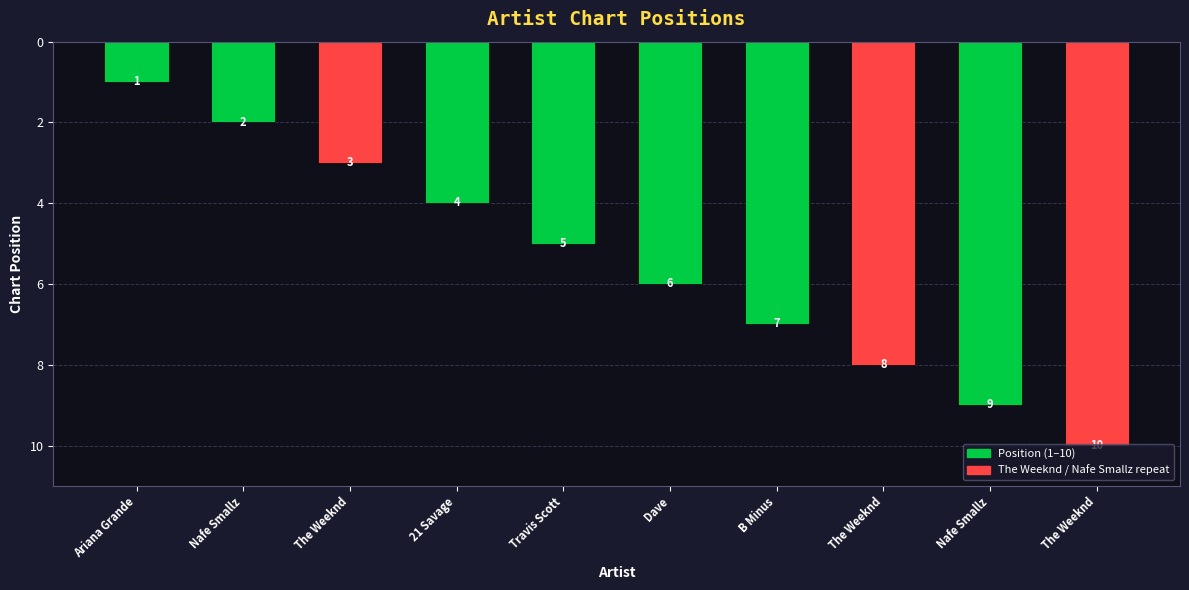

What is the difference between the values at The Weeknd and Nafe Smallz?

1